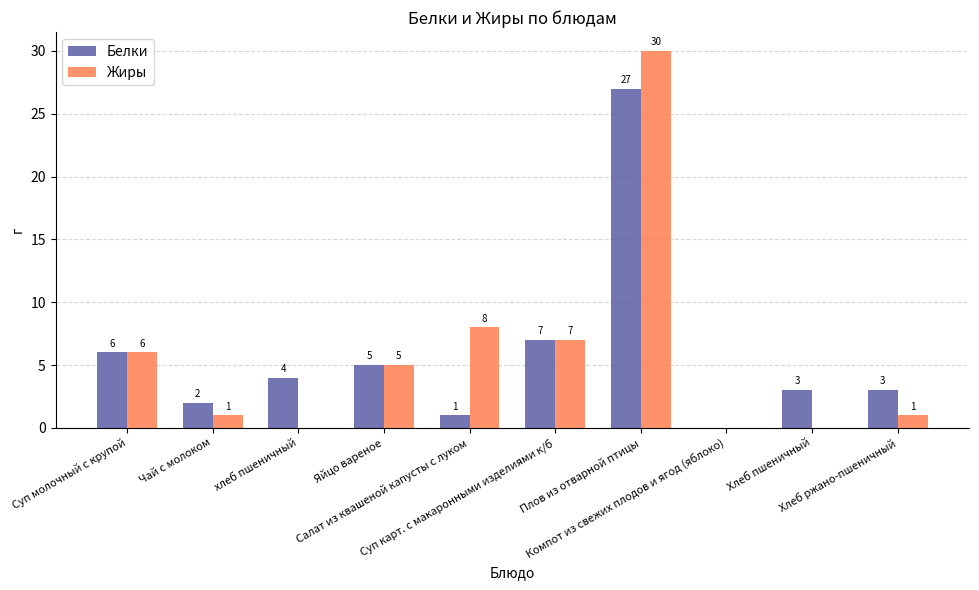

How many series are shown in this chart?

2